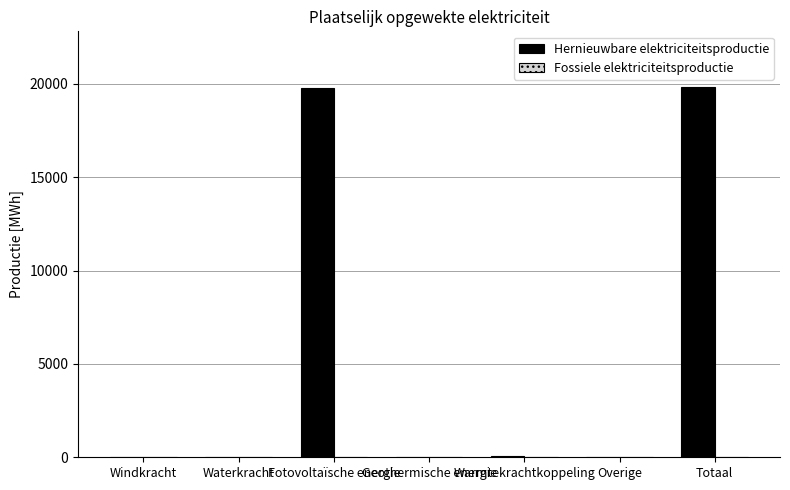

The chart shows a value of 0.0 at Overige. True or false?

True